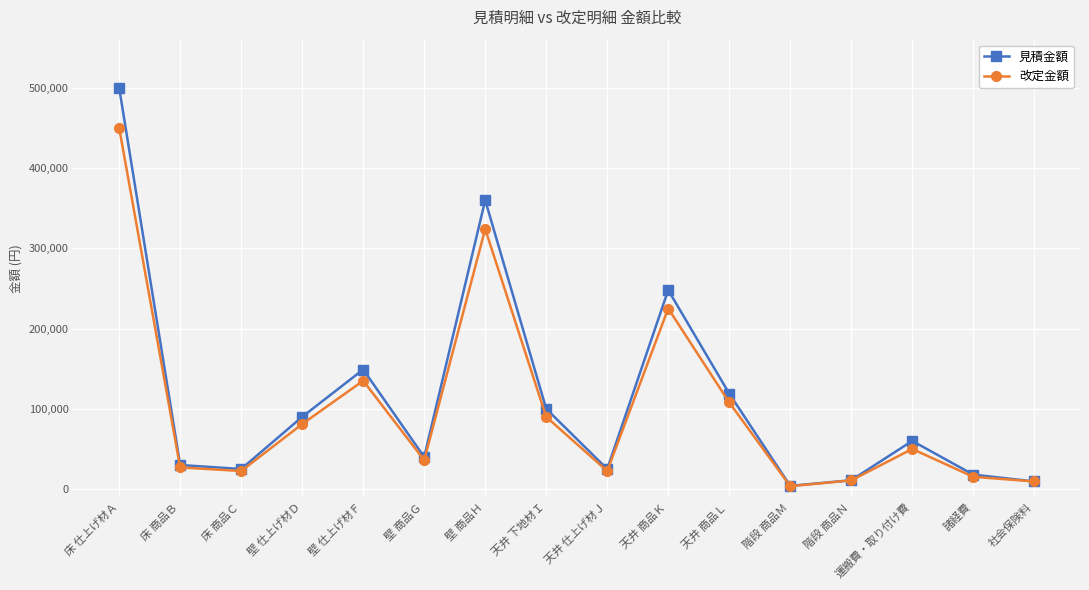

What is the difference between the second highest and minimum values in the 改定金額 series?

320400